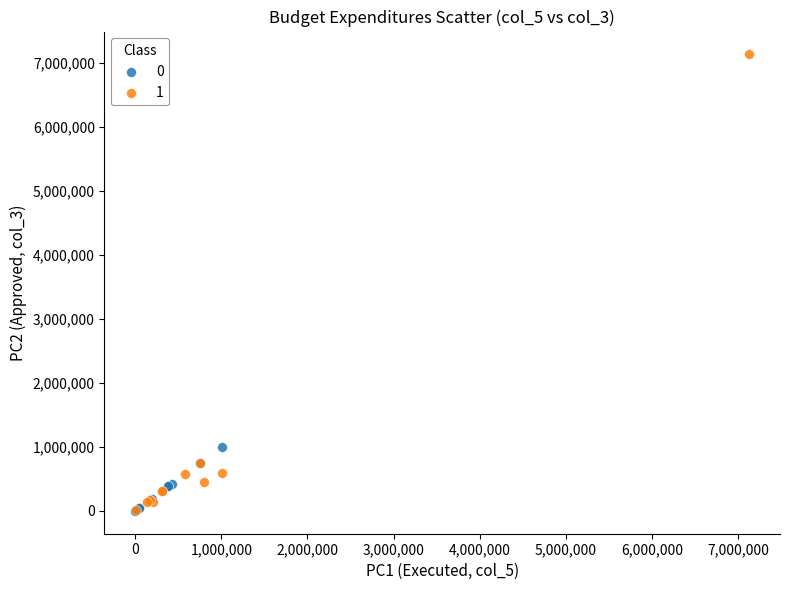

Which series has the widest spread of Y values?

1